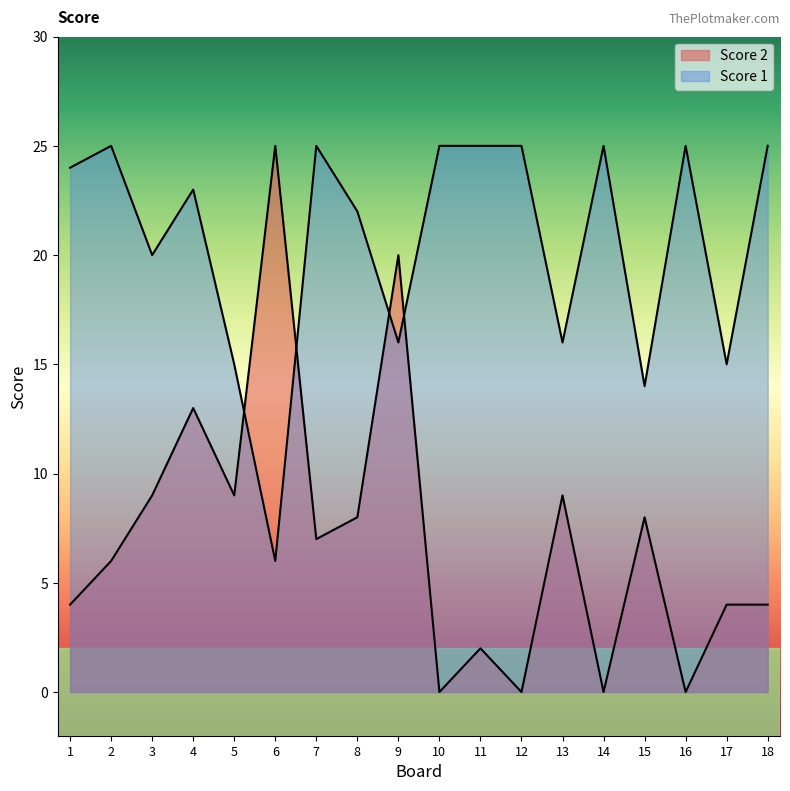

How many data points in Score 2 are less than 7?

9